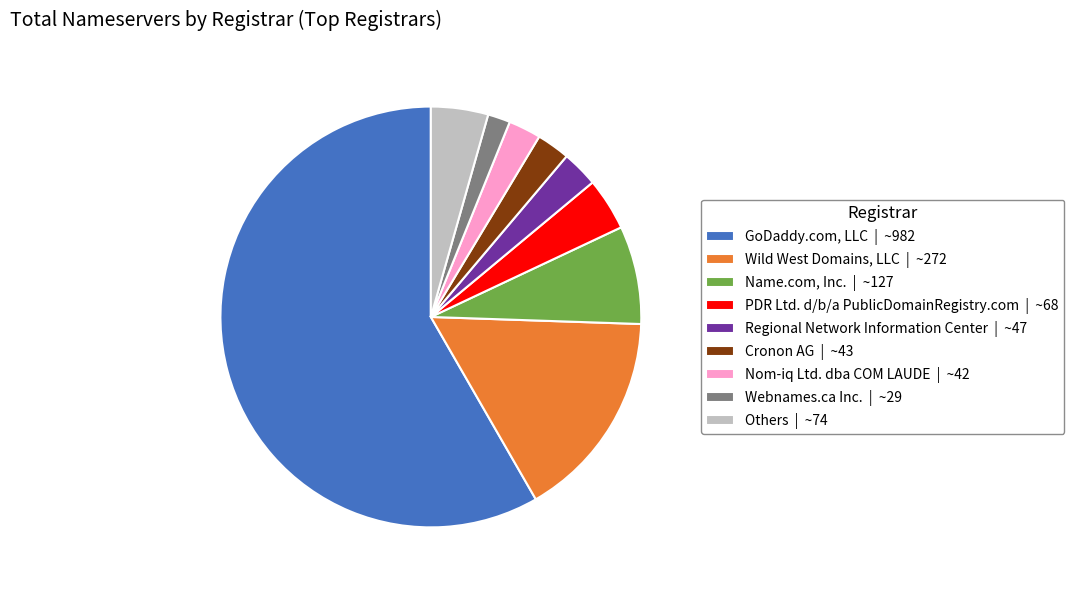

Approximately how many times larger is the value at GoDaddy.com, LLC | ~982 compared to Regional Network Information Center | ~47?

20.9